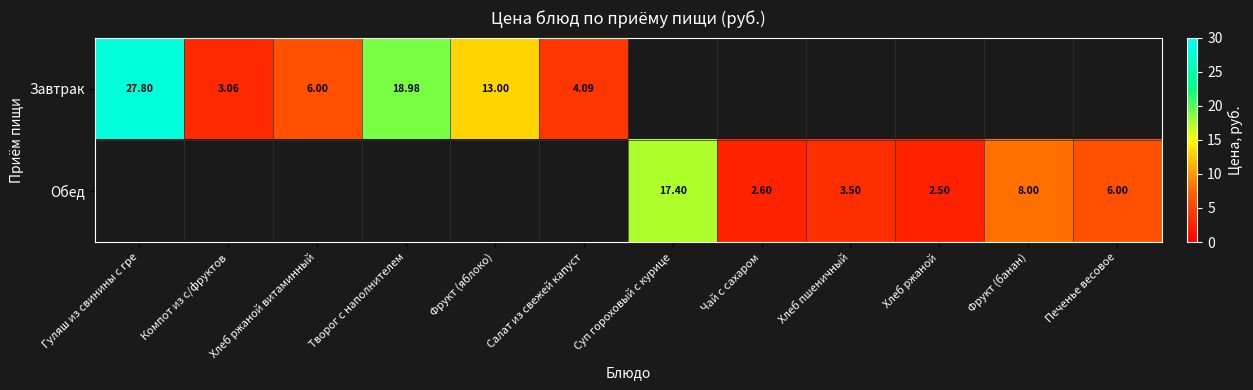

Is the value of Обед at Печенье весовое greater than the value of Завтрак at Фрукт (яблоко)?

No